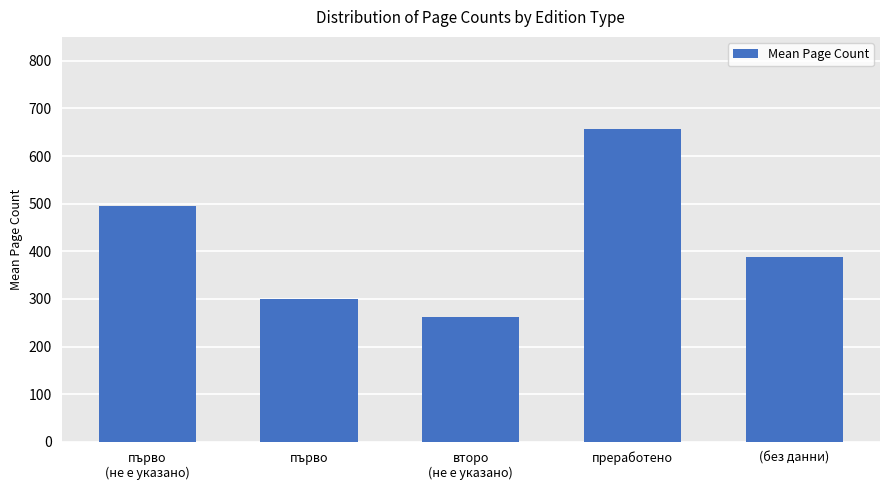

Rank the categories by value from highest to lowest.

преработено, първо
(не е указано), (без данни), първо, второ
(не е указано)